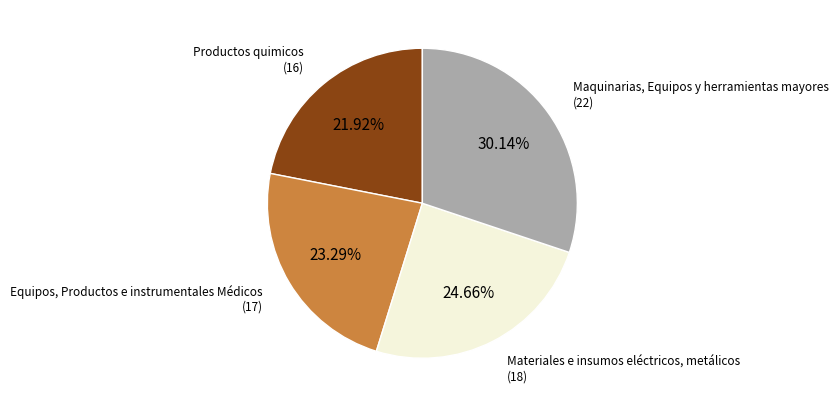

To the nearest percent, what portion does Productos quimicos represent?

22%